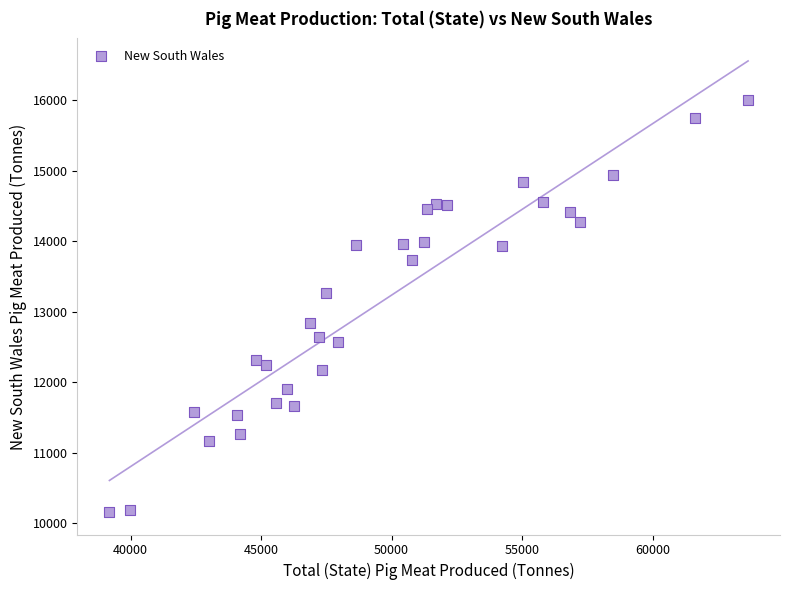

What is the range of X values (max minus min)?

24460